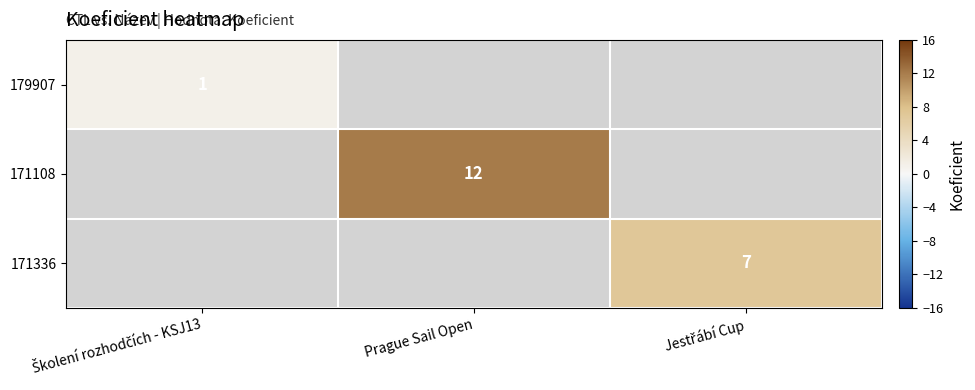

Which label corresponds to the largest value in the chart?

Prague Sail Open